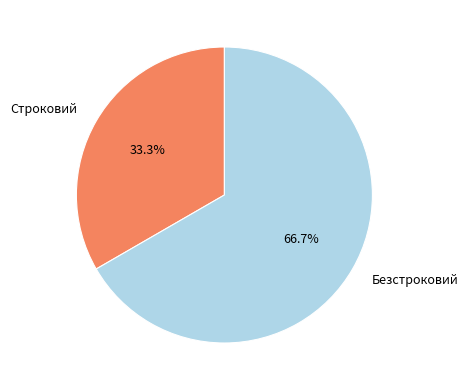

What percentage is the Безстроковий slice, to the nearest percent?

67%